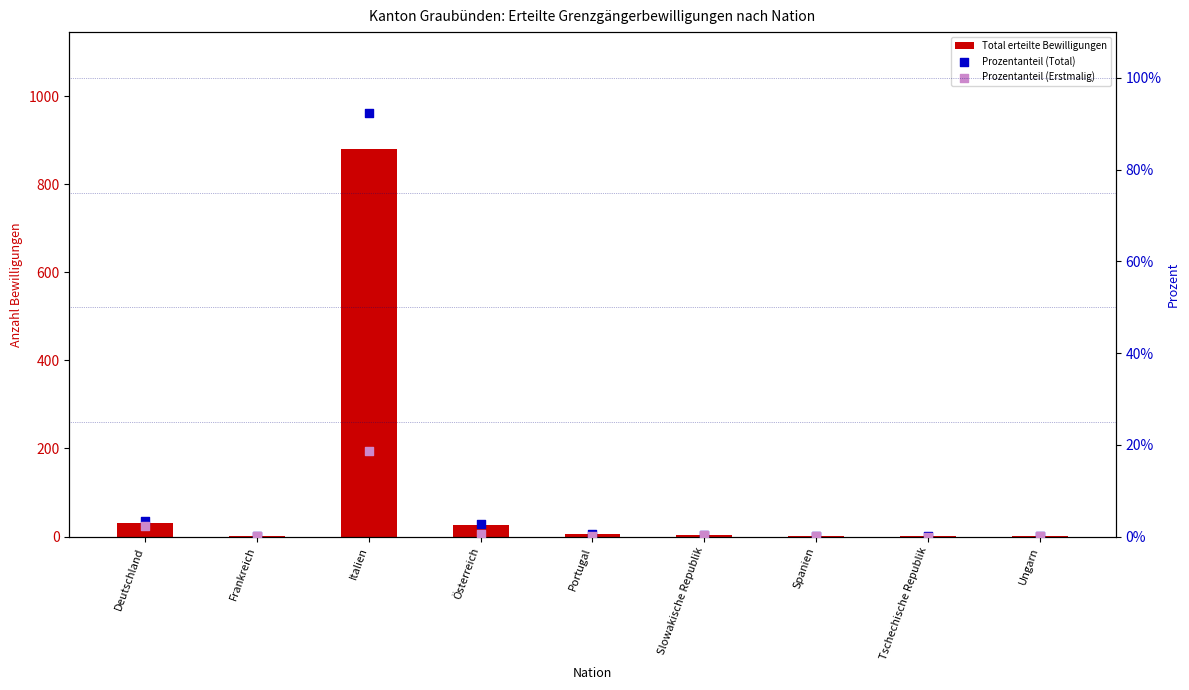

Is the value of Total erteilte Bewilligungen at Tschechische Republik greater than the value of Prozentanteil (Erstmalig) at Italien?

No